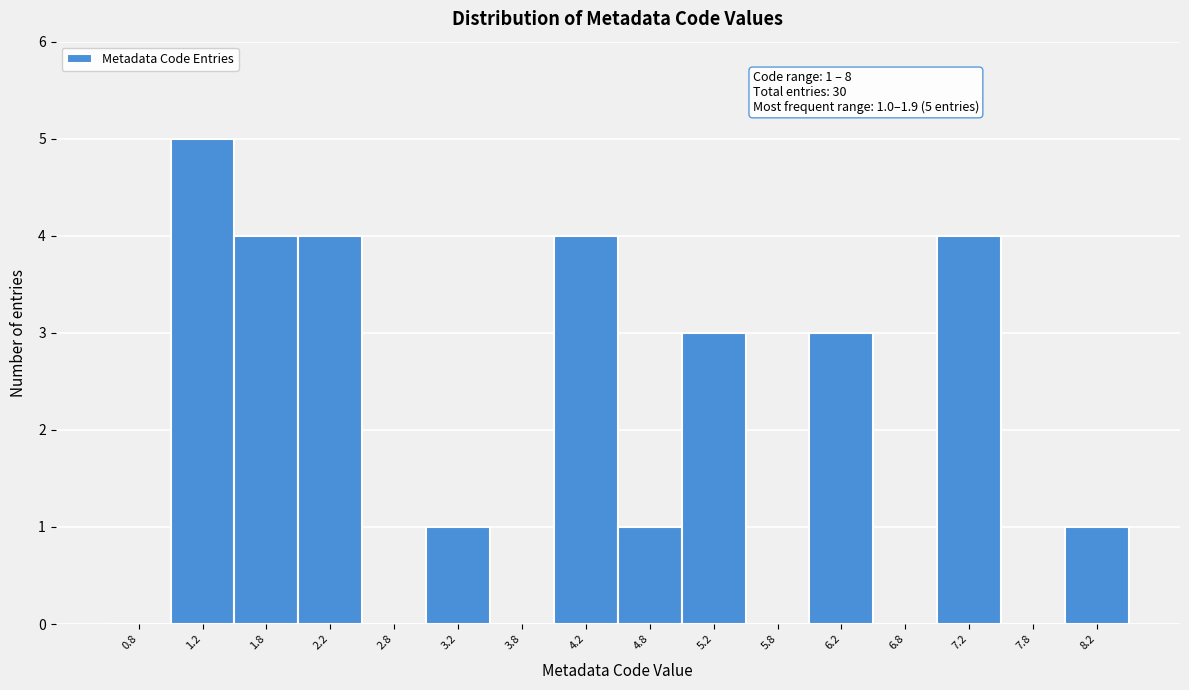

Which range on the x-axis has the tallest bar?

1.0 to 1.5